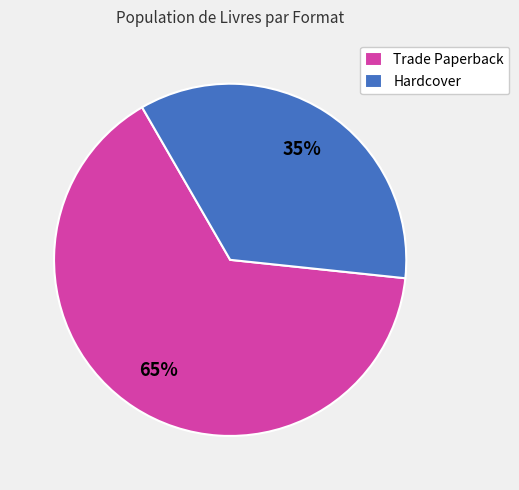

How many segments does this pie chart have?

2